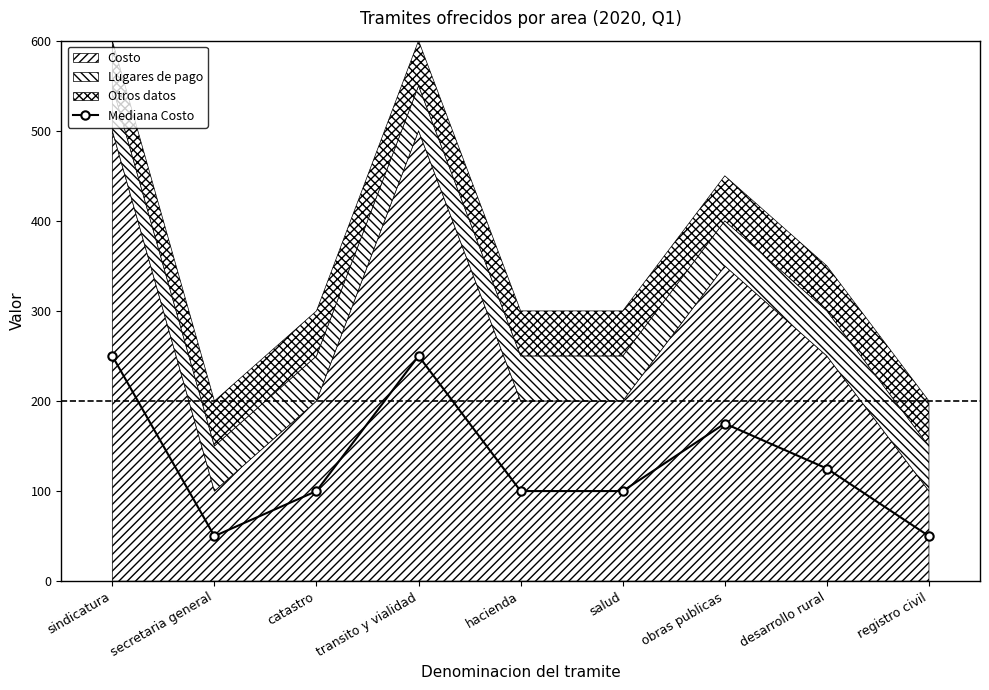

How many data points in Mediana Costo are less than 100?

2